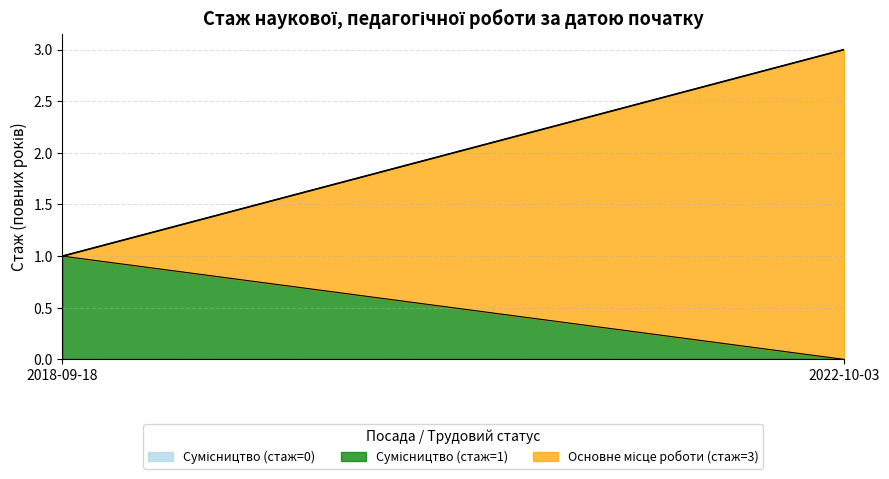

At which label does Сумісництво (стаж=0) reach its peak?

2018-09-18